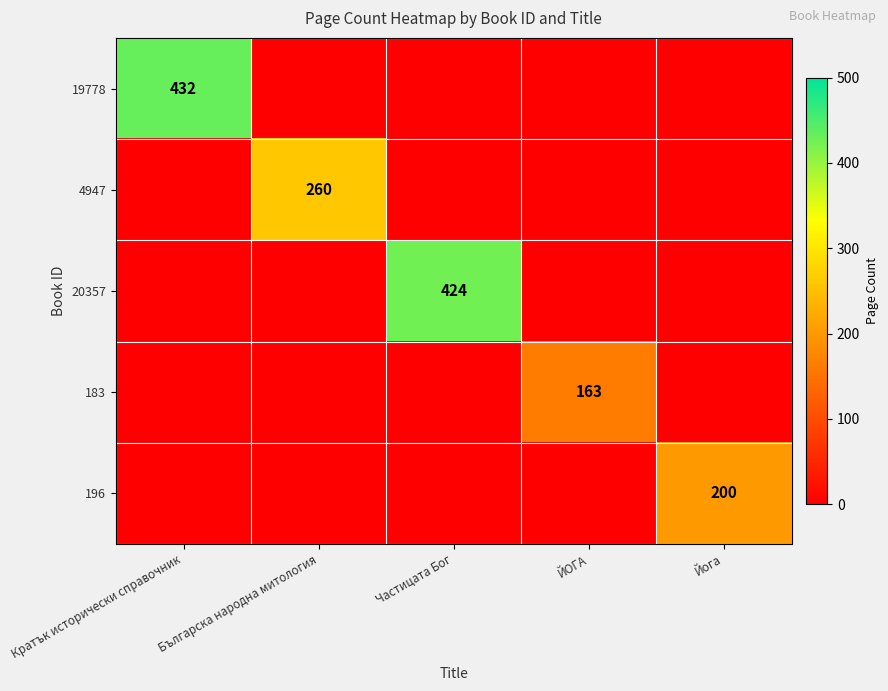

The 4947 series shows 421 at Българска народна митология. True or false?

False